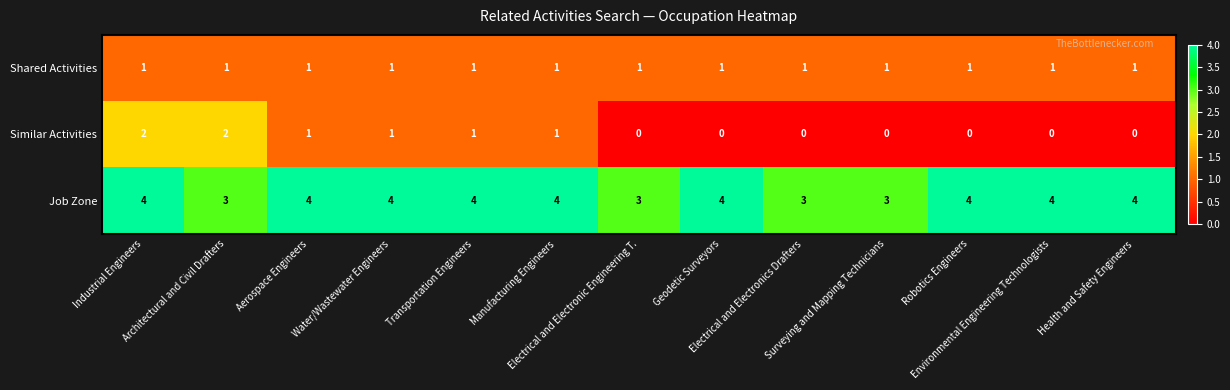

Count the Similar Activities values in the range 0 to 1.

11